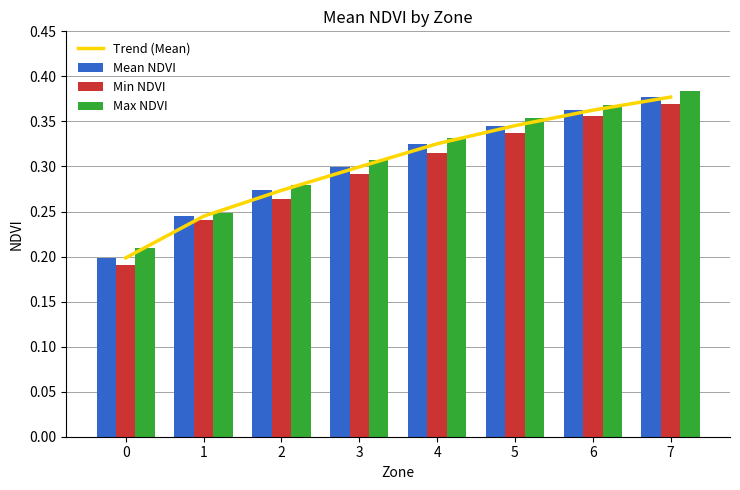

What is the average value of the Trend (Mean) series?

0.3